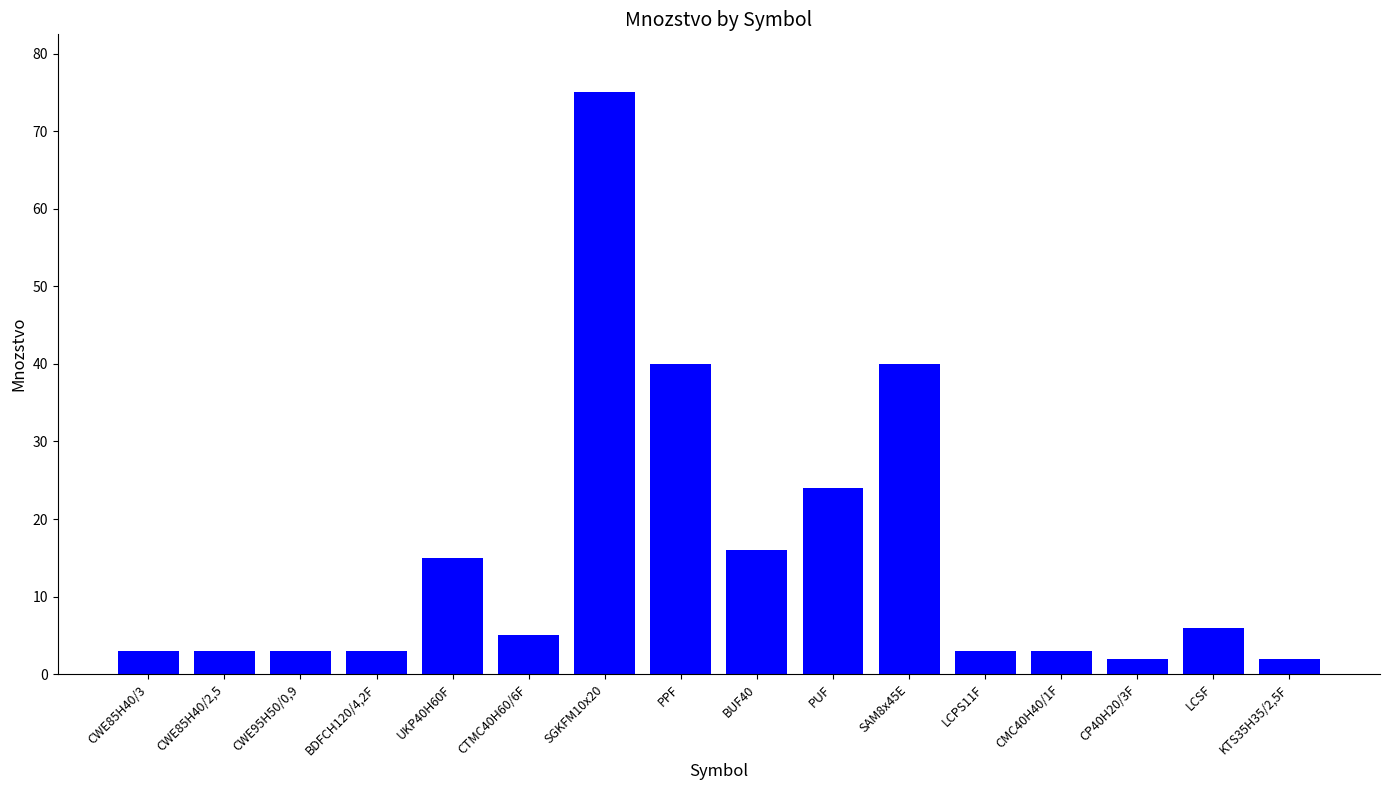

What is the average value?

15